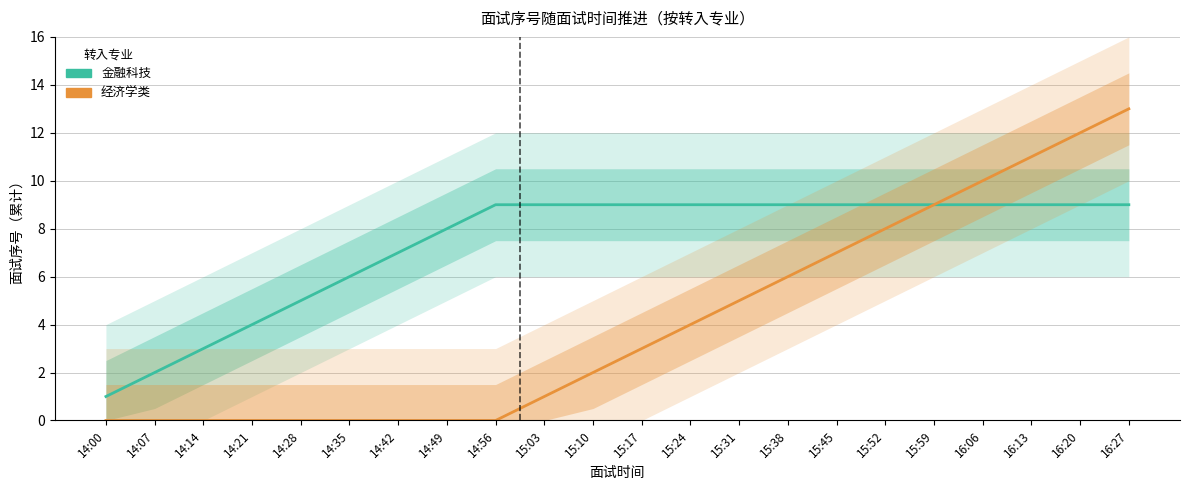

What is the total value across all series at 14:21?

4